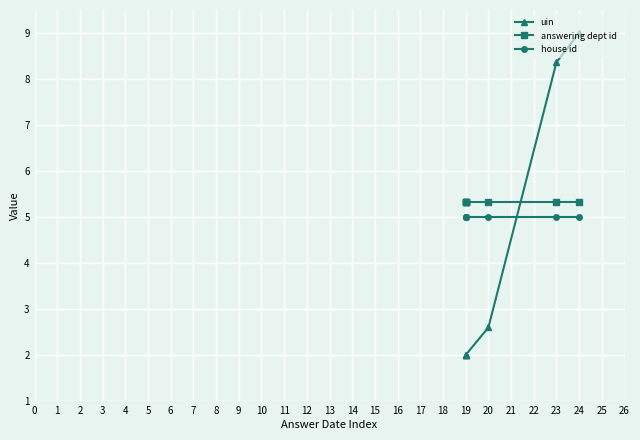

List the series in order of their peak value, lowest first.

house id, answering dept id, uin